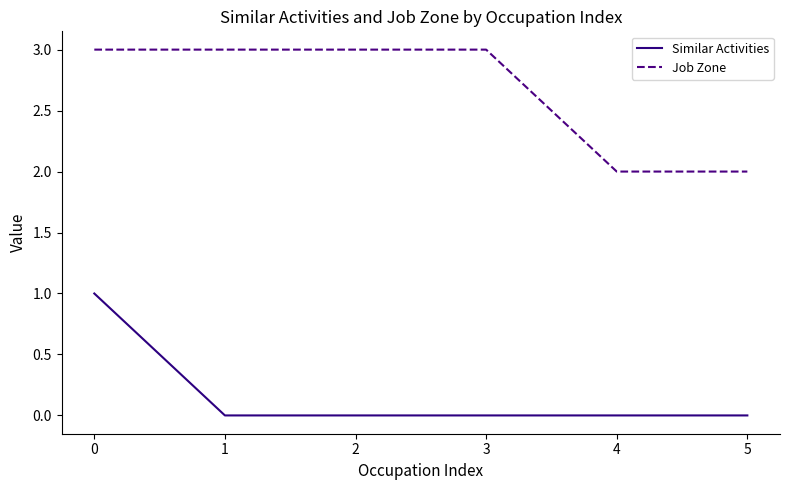

Which series changed the most between 3 and 5?

Job Zone